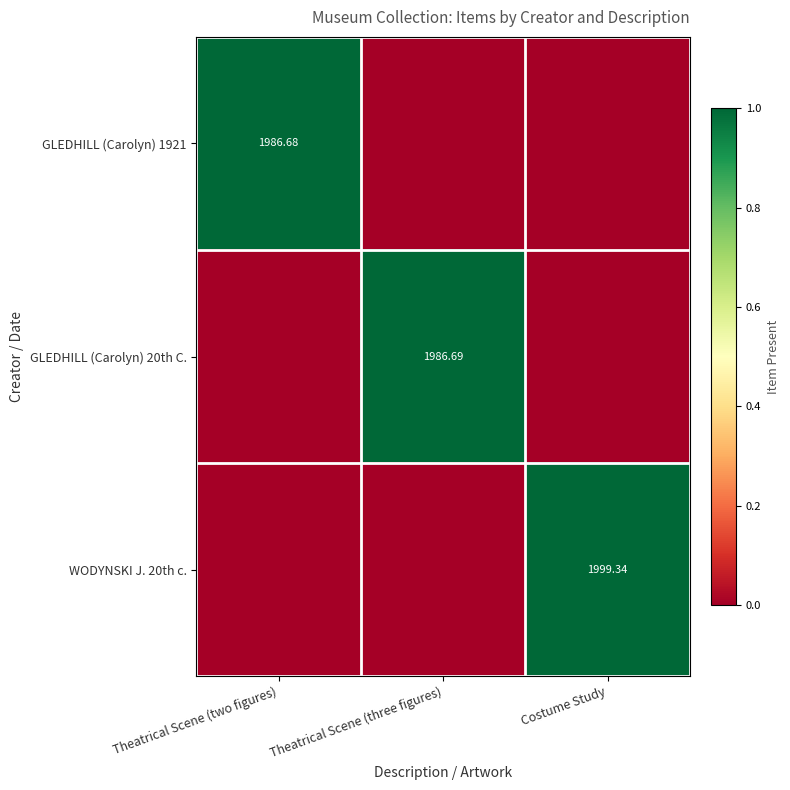

What is the spread (max minus min) of values at Theatrical Scene (two figures)?

1